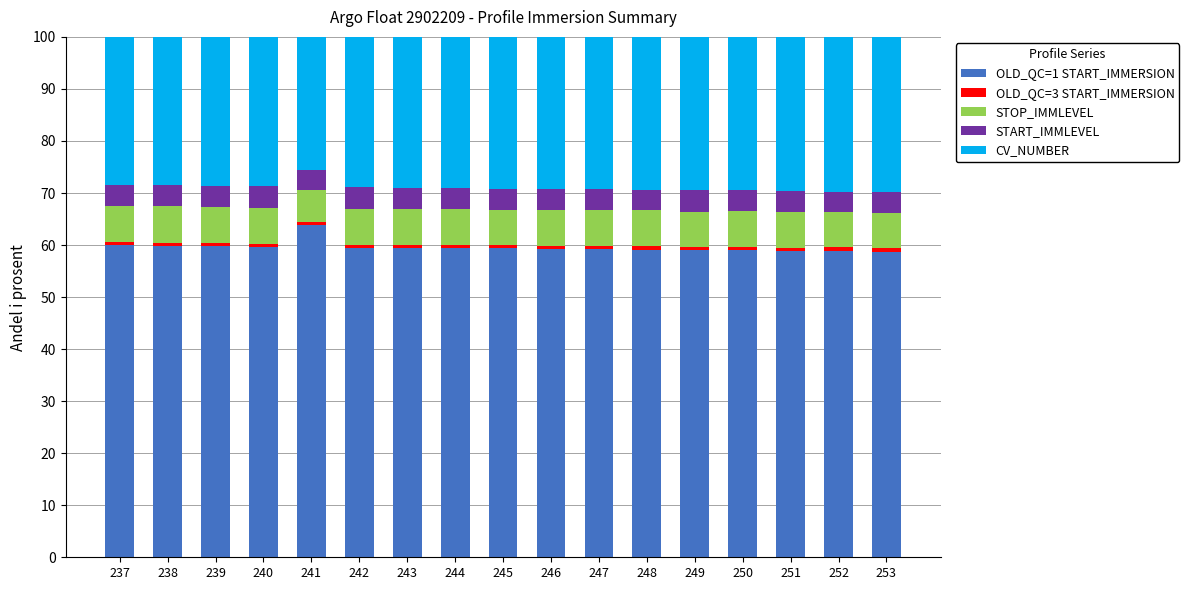

What is the highest value of the OLD_QC=1 START_IMMERSION series?

63.8